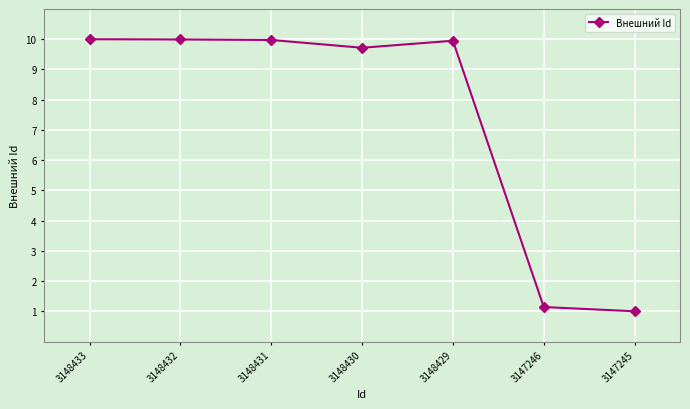

Reading left to right, transcribe all the data shown in this chart.

10.0	10.0	10.0	9.7	10.0	1.1	1.0